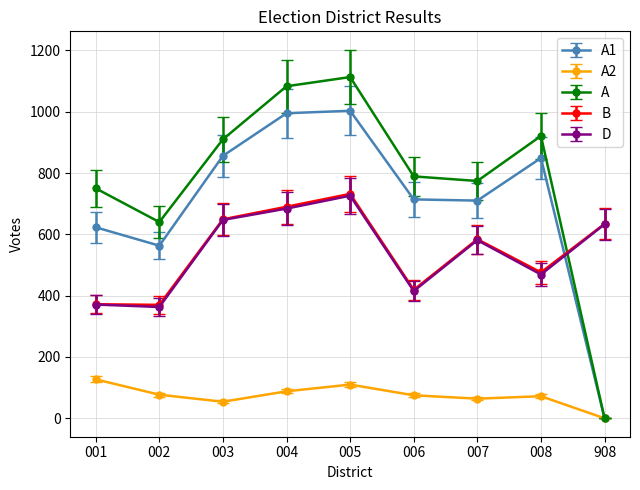

How many positive values does the A1 series have?

8